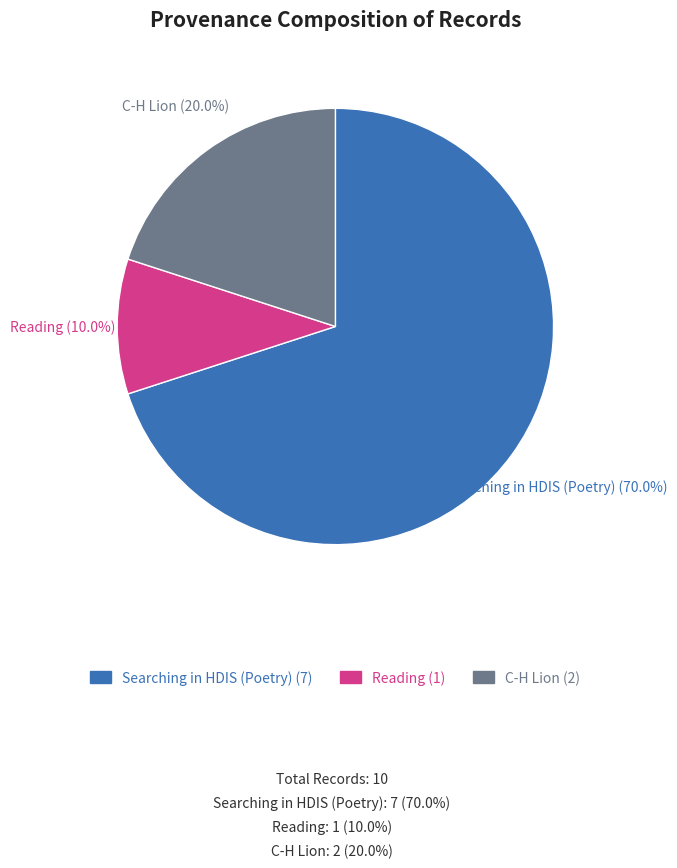

Approximately how many times larger is the value at Searching in HDIS (Poetry) (7) compared to C-H Lion (2)?

3.5